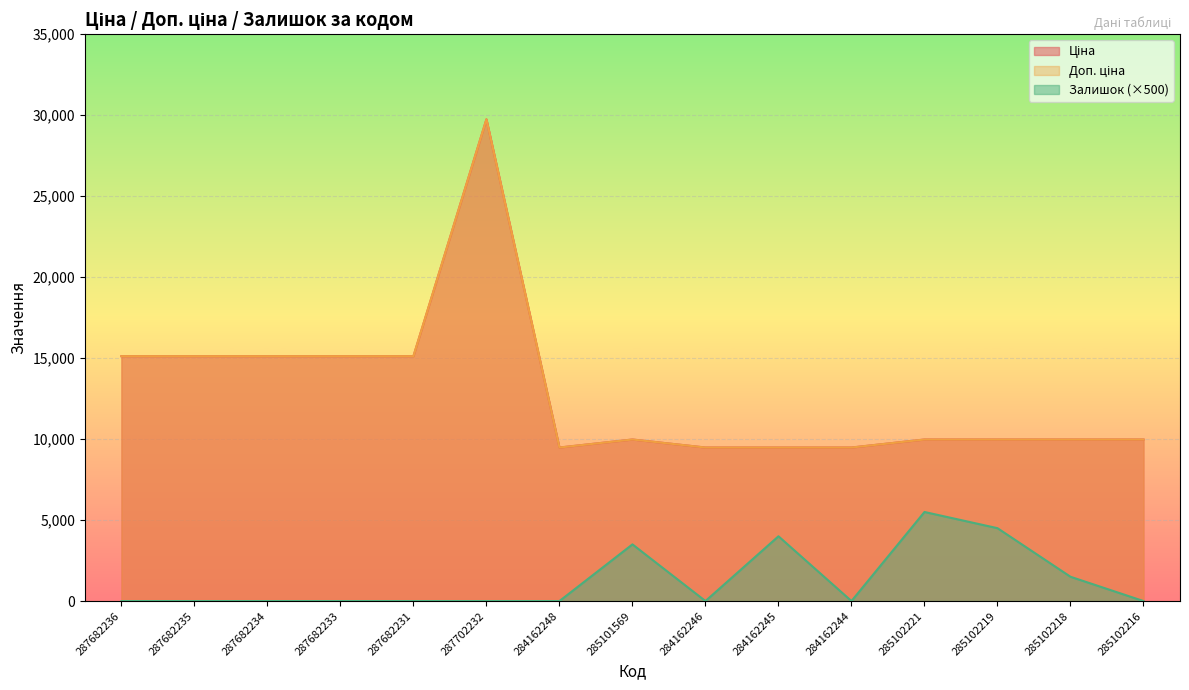

True or false: Доп. ціна has a value of 6343.7 at 285102218.

False